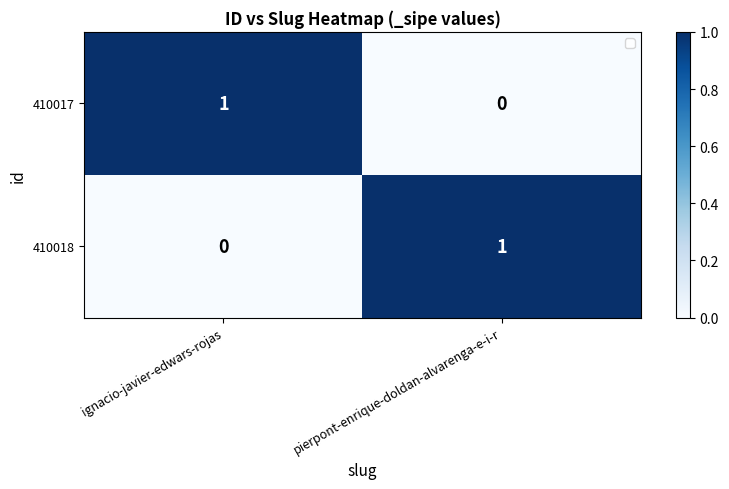

Reading left to right, list all the values displayed in this chart.

410017: ignacio-javier-edwars-rojas=1	pierpont-enrique-doldan-alvarenga-e-i-r=0
410018: ignacio-javier-edwars-rojas=0	pierpont-enrique-doldan-alvarenga-e-i-r=1